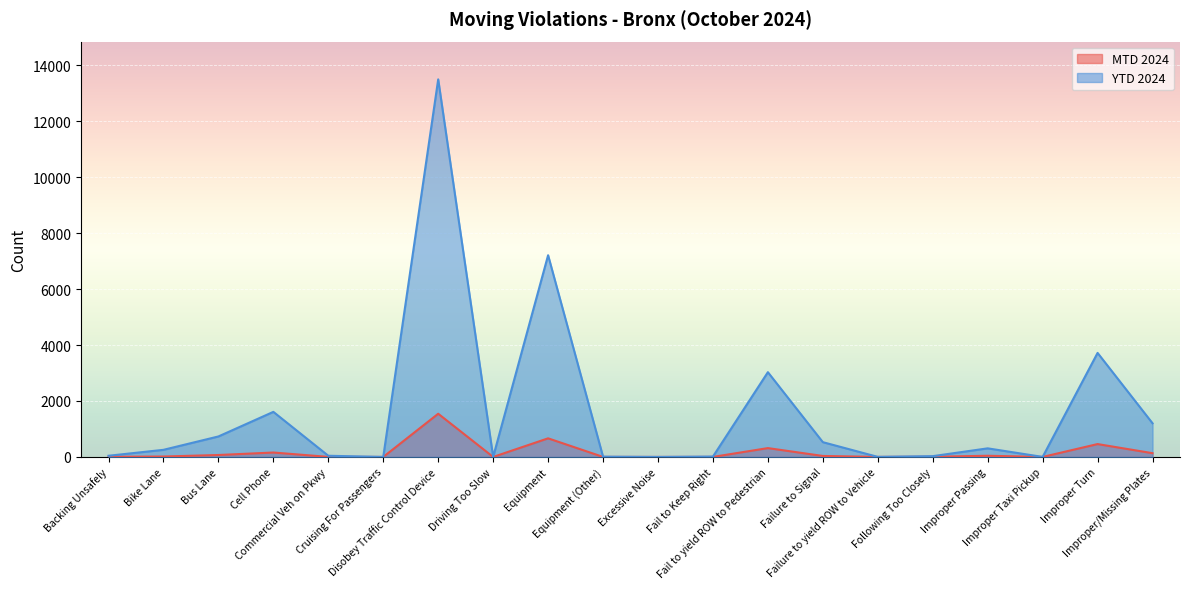

Rank the series by their maximum value, from highest to lowest.

YTD 2024, MTD 2024